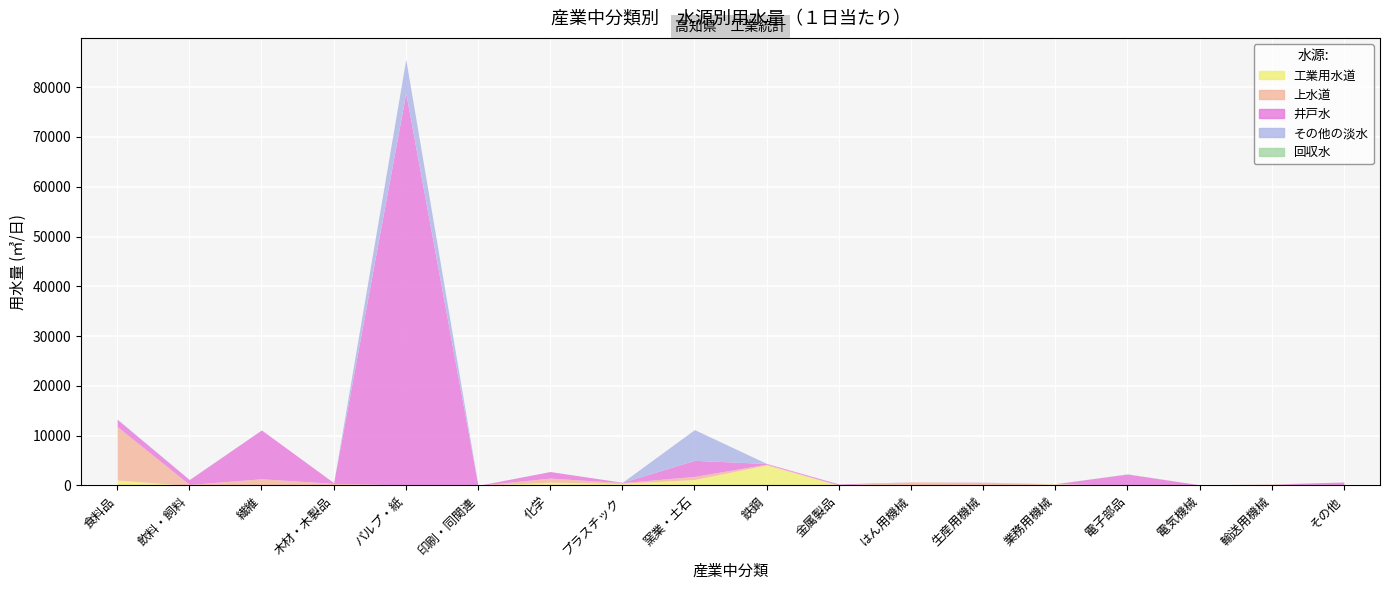

Reading left to right, extract all data points from this chart.

工業用水道: 1104	0	105	0	2	0	667	430	1200	4128	2	0	0	317	0	2	236	1
上水道: 10753	209	1248	427	130	26	819	151	619	162	107	735	623	49	60	141	75	22
井戸水: 1437	968	9800	140	78682	1	1318	63	3233	135	198	0	43	0	2245	0	1	682
その他の淡水: 65	40	0	0	6800	0	0	0	6175	0	0	0	0	0	0	0	0	0
回収水: 0	0	0	0	0	0	0	0	0	0	0	0	2	0	46	0	0	0